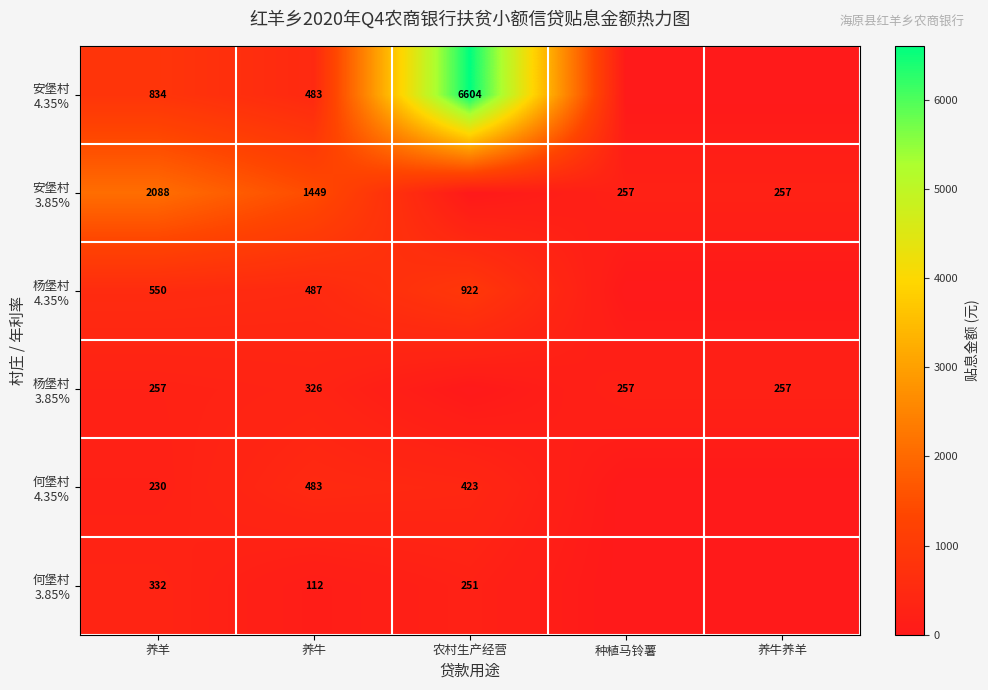

The value of 何堡村 3.85% at 养羊 is 110.7. True or false?

False